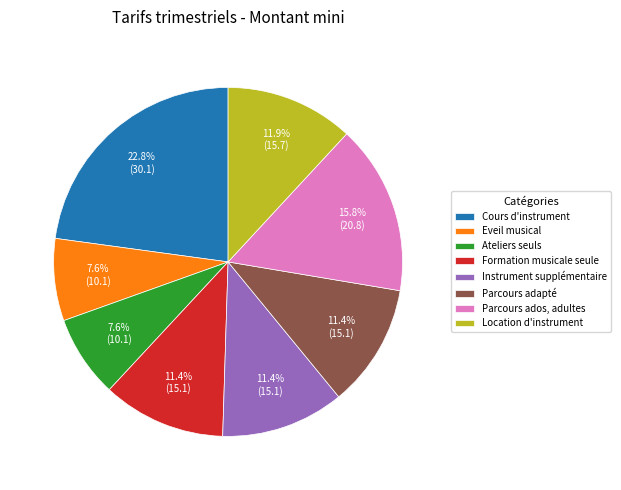

Between Instrument supplémentaire and Eveil musical, which is larger?

Instrument supplémentaire